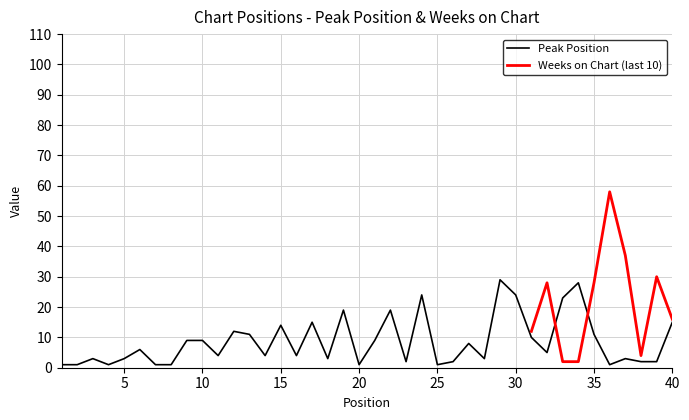

What is the difference between the maximum and minimum values?

28